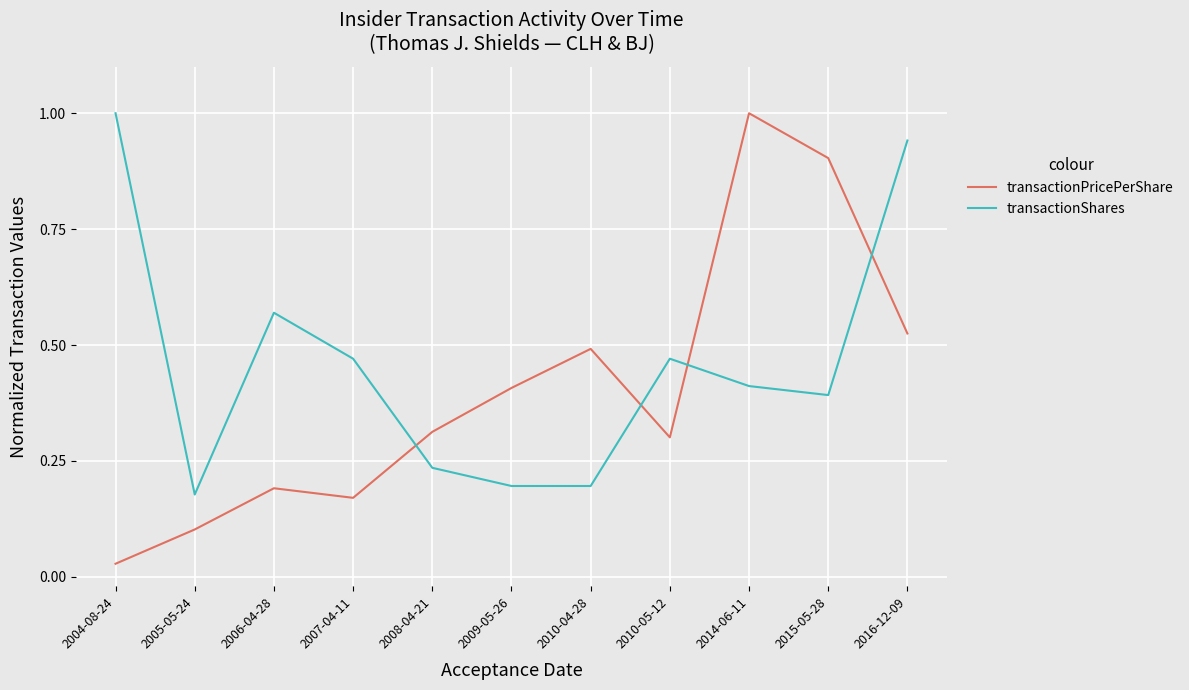

List the series in order of their overall mean, highest first.

transactionShares, transactionPricePerShare